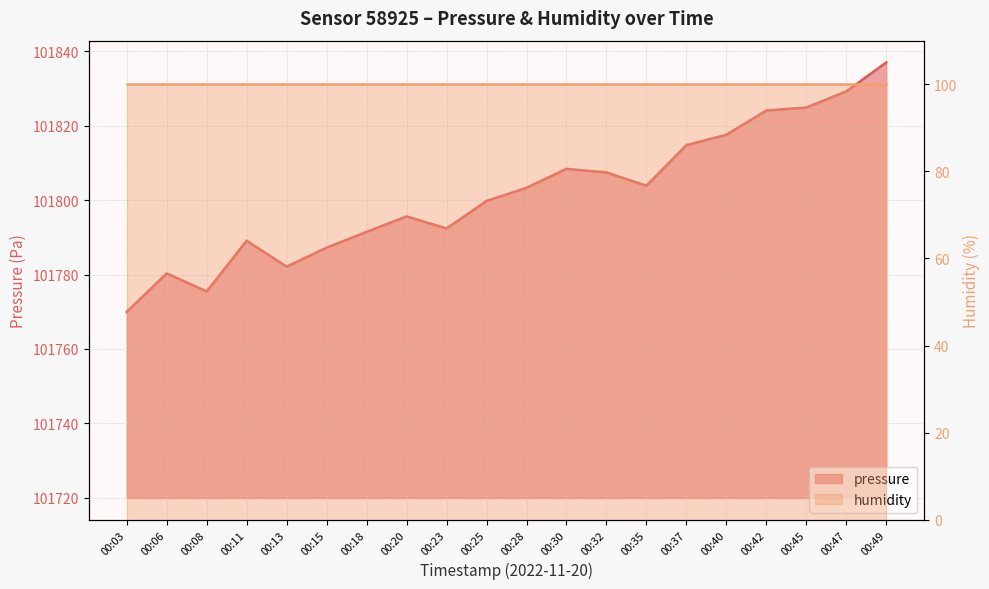

What value does the data have at 00:08?

101775.5